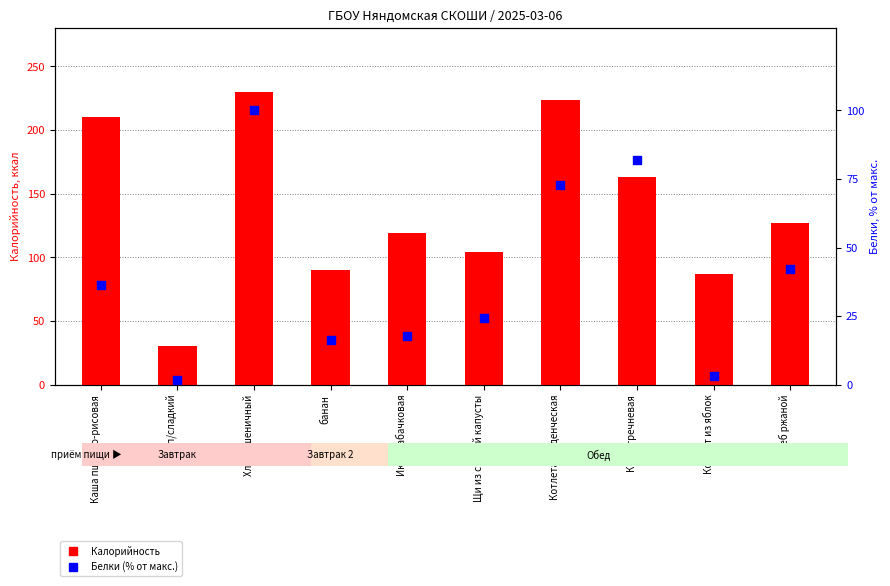

Which series reaches the maximum Y coordinate?

Калорийность